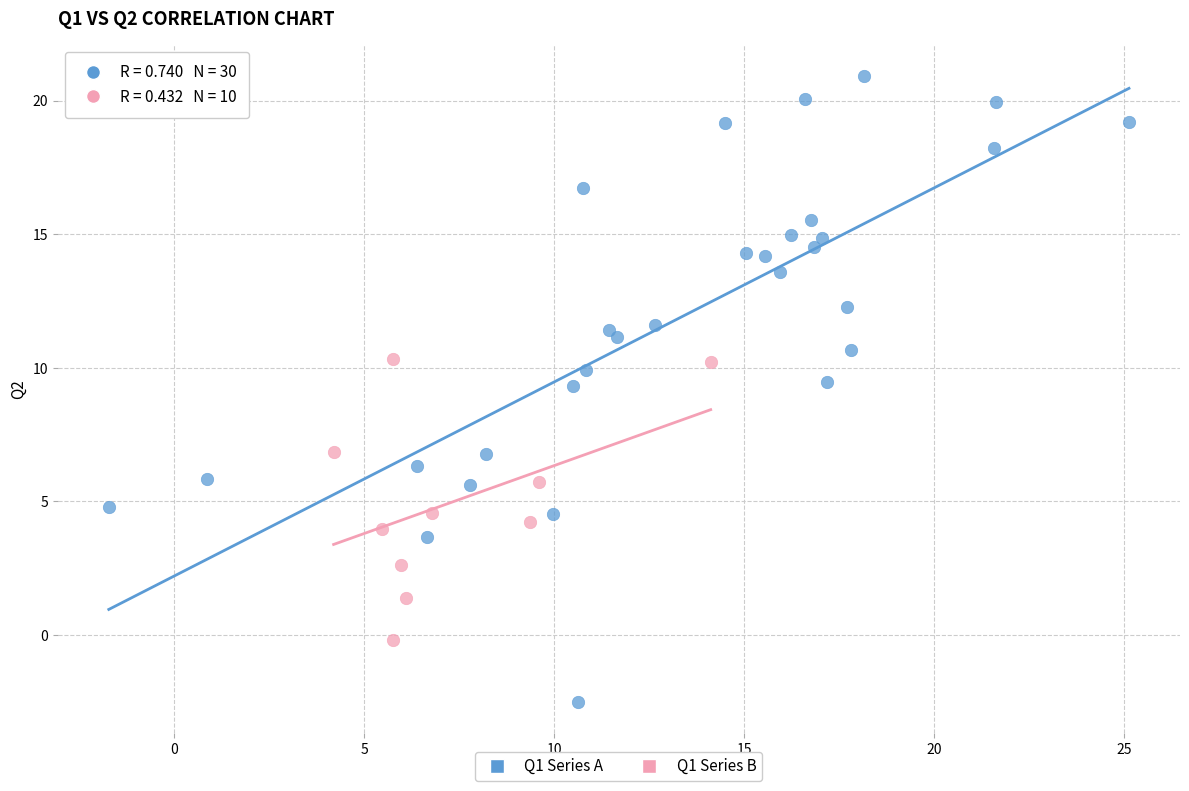

Which series contains the lowest Y value?

Q1 Series A